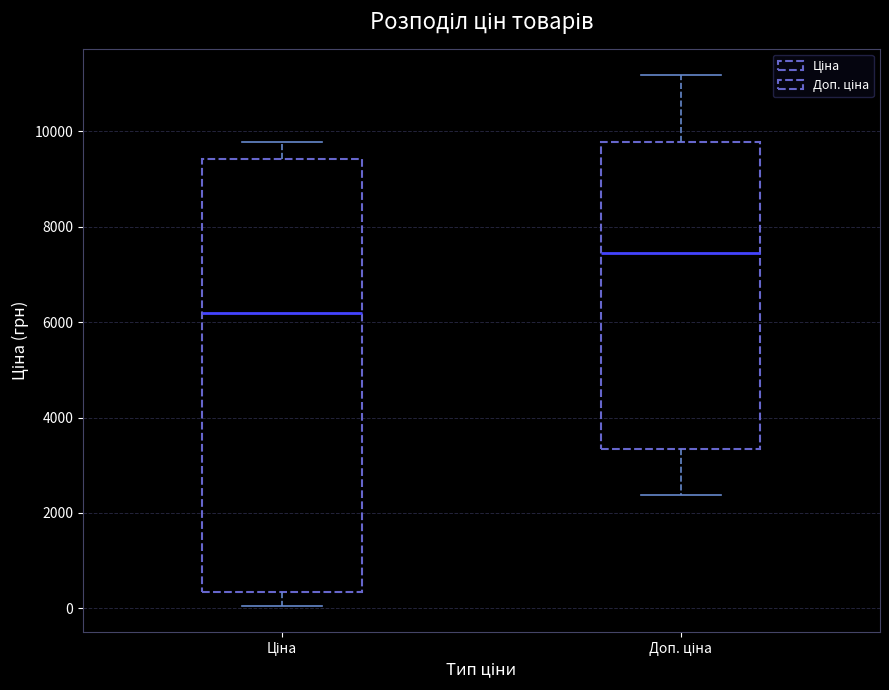

Which box has the lowest median line?

Ціна